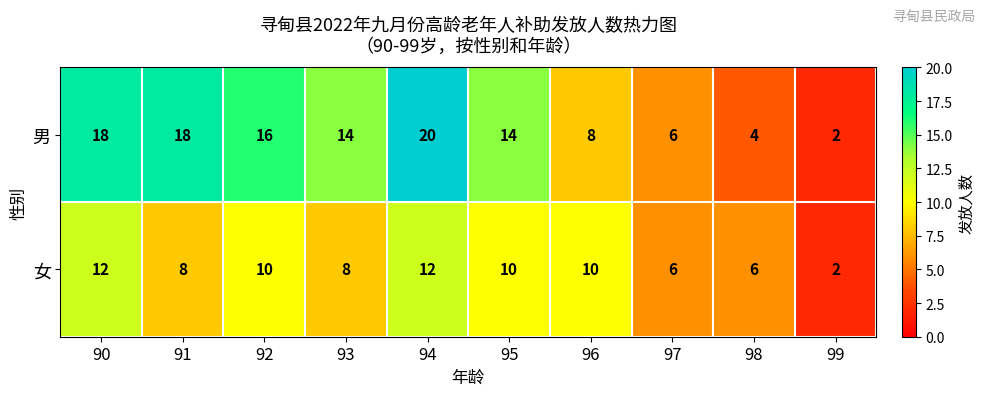

How many data points does each series have?

10